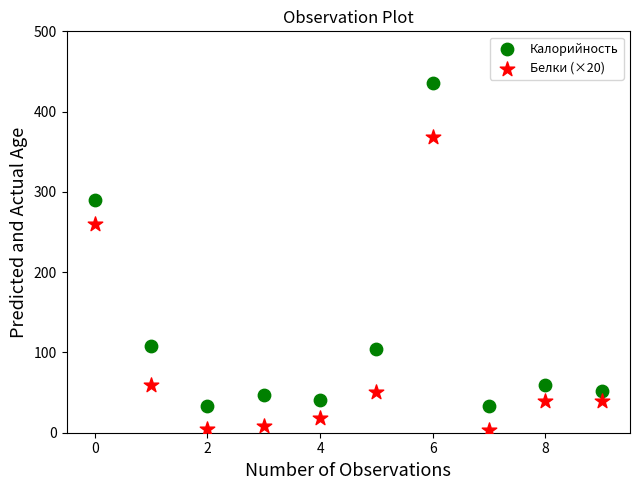

What are all the series names shown in the legend?

Калорийность, Белки (×20)